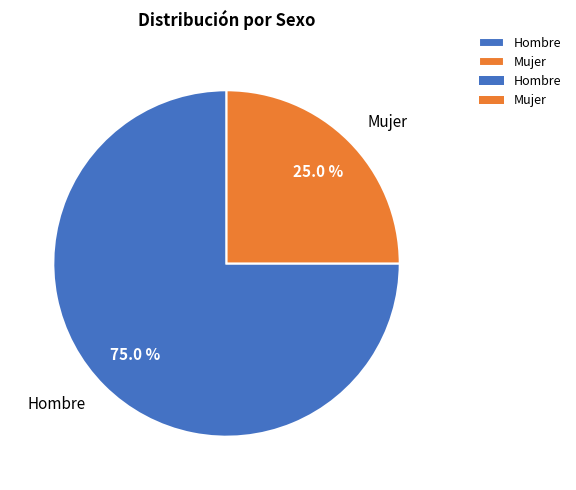

Which slice is the largest?

Hombre